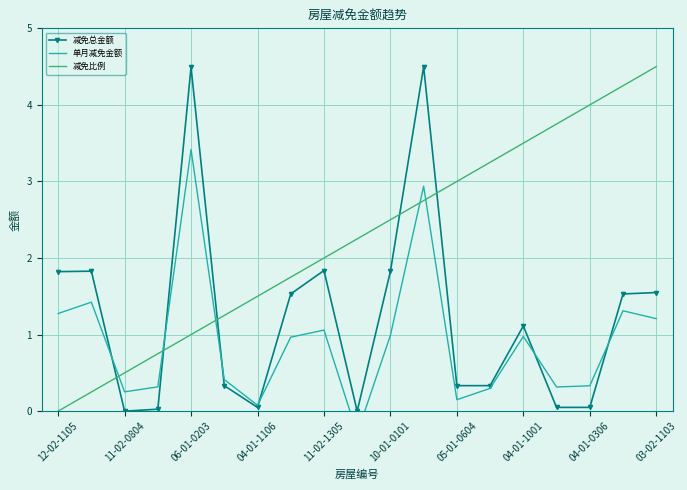

Which series has the largest range (max minus min)?

减免总金额